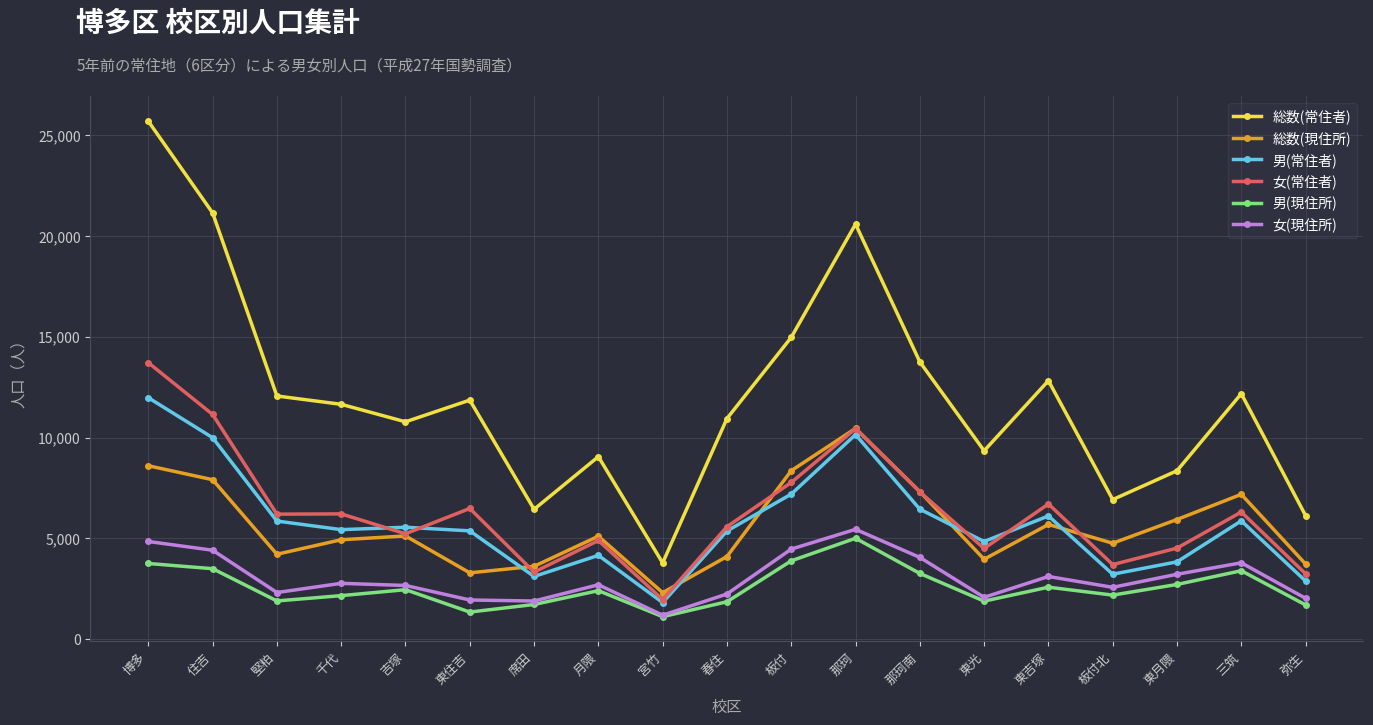

Which series has the largest range (max minus min)?

総数(常住者)